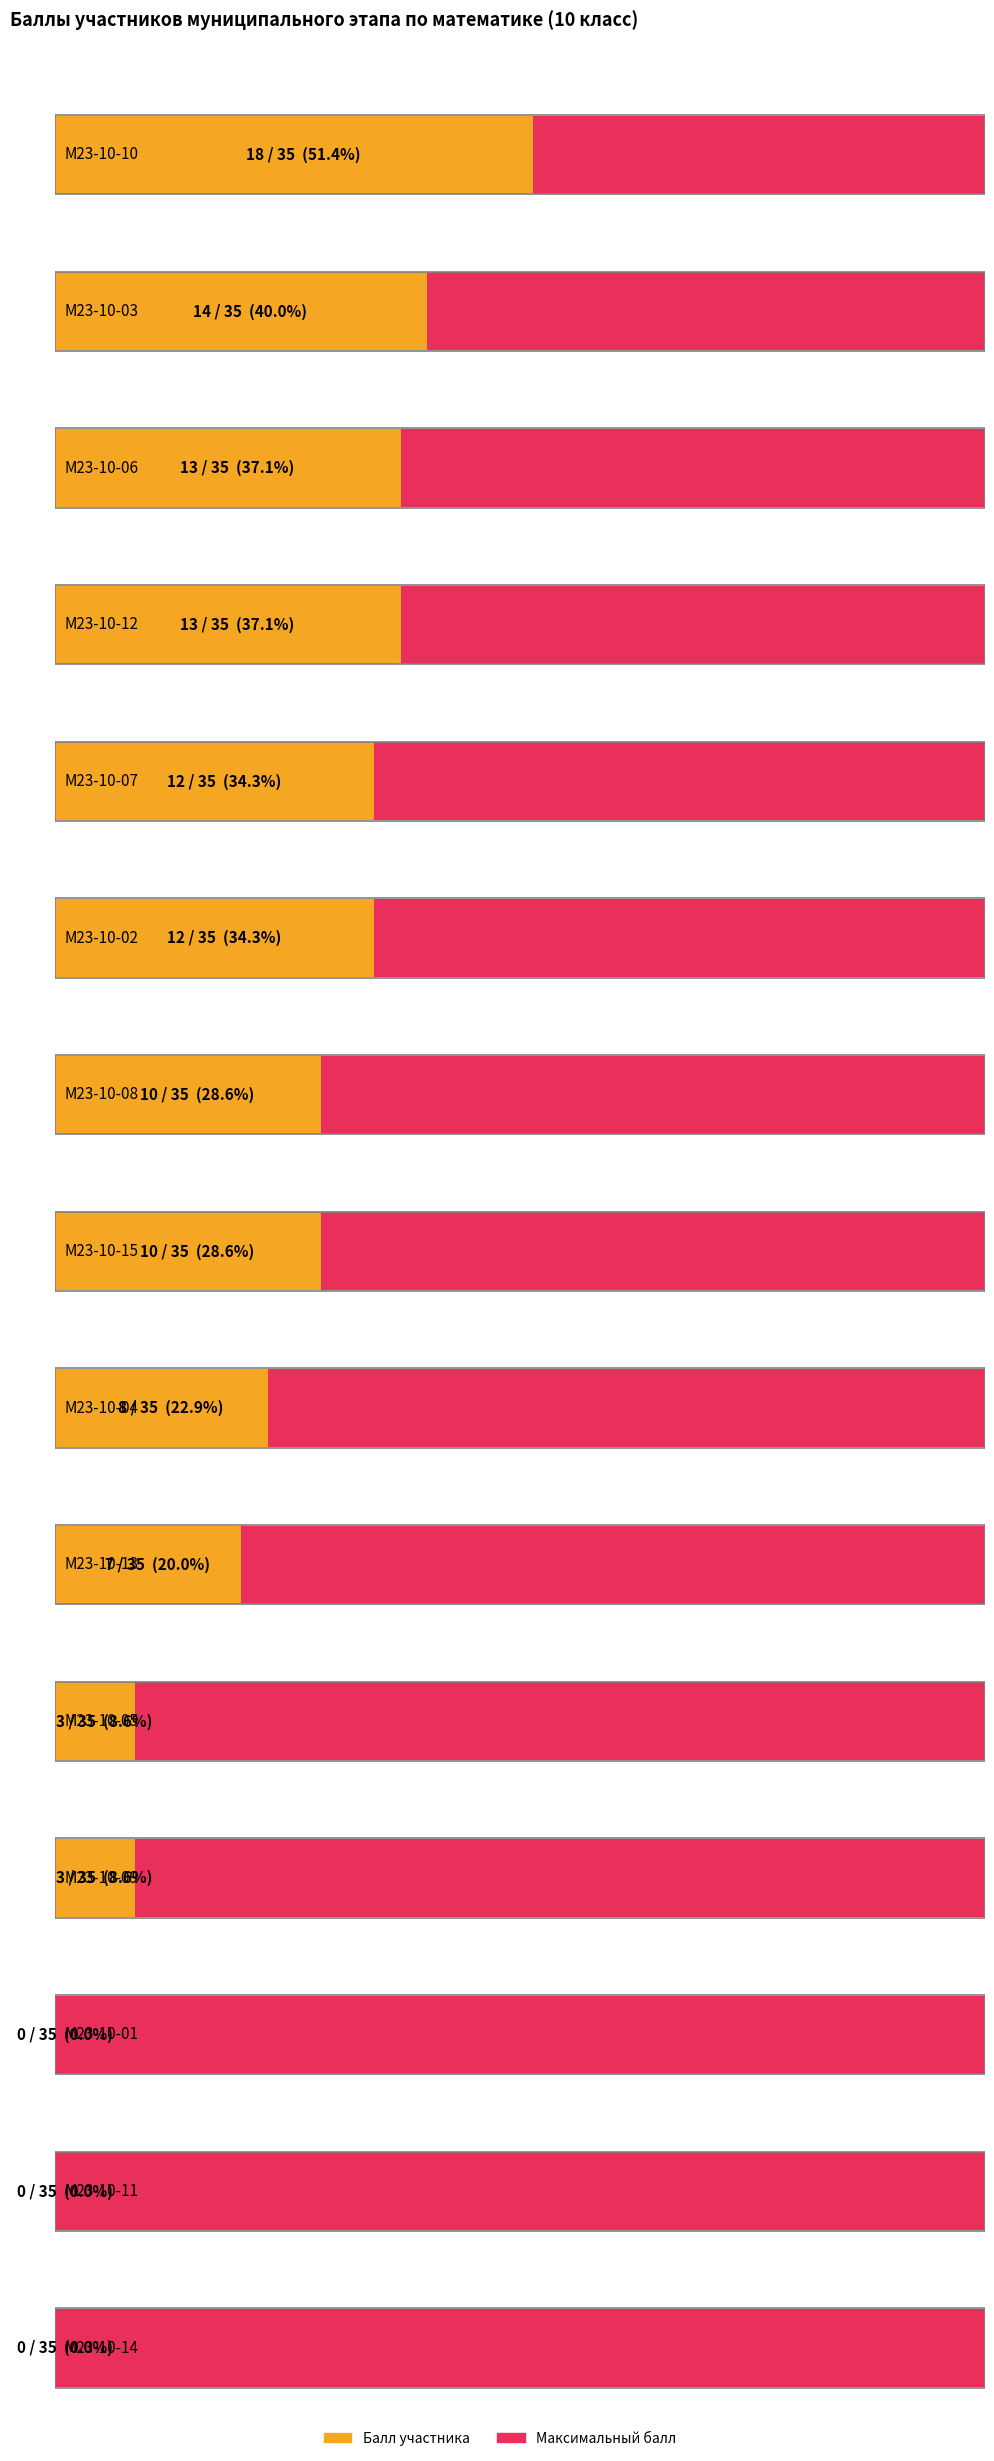

Between М23-10-12 and М23-10-09, which series saw the biggest shift?

Балл участника